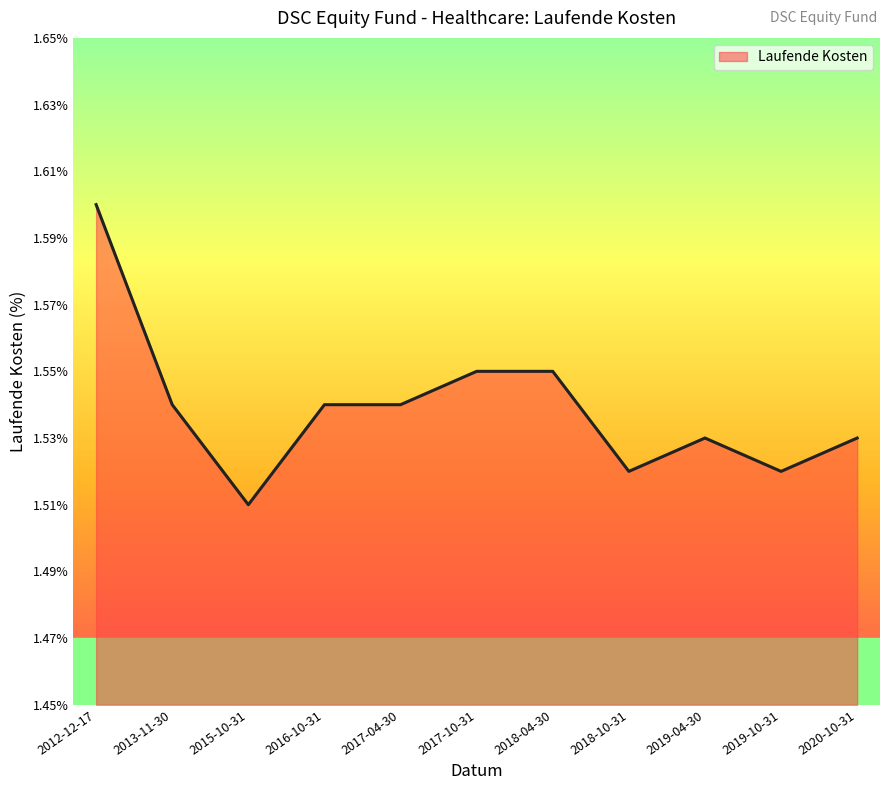

Which has a higher value, 2019-10-31 or 2017-04-30?

2017-04-30